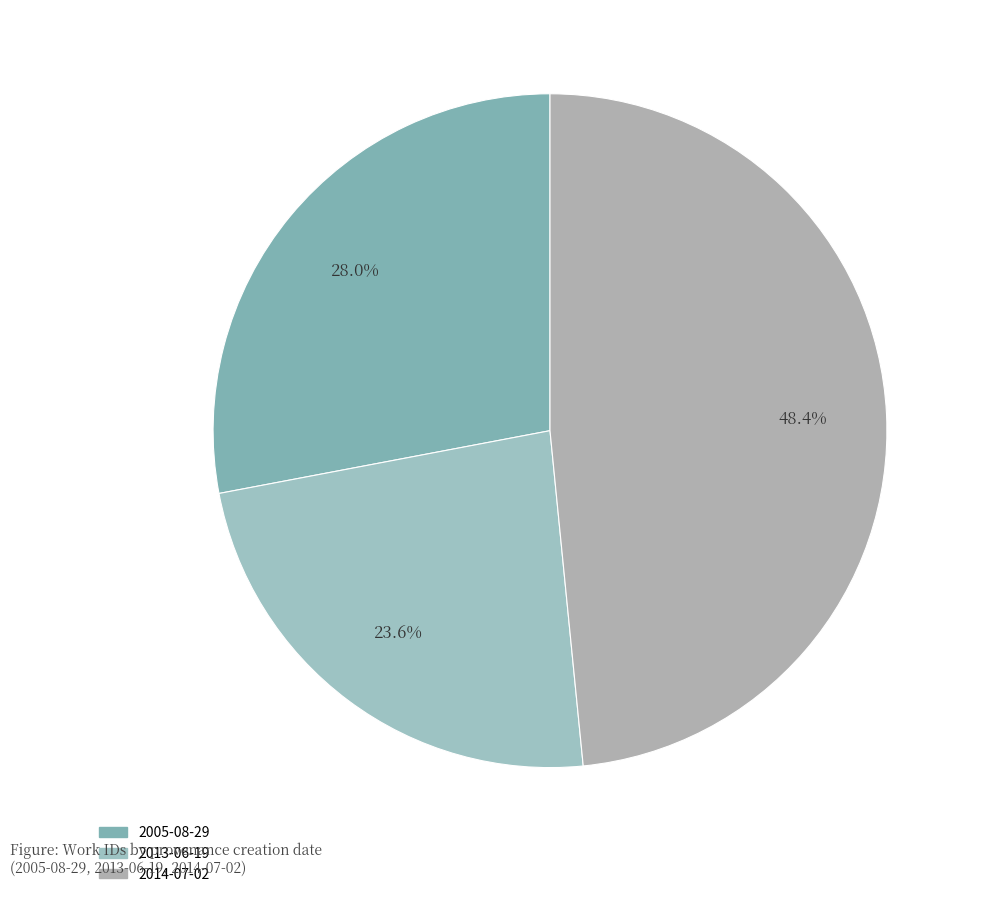

Is 2014-07-02 the majority of the pie?

No